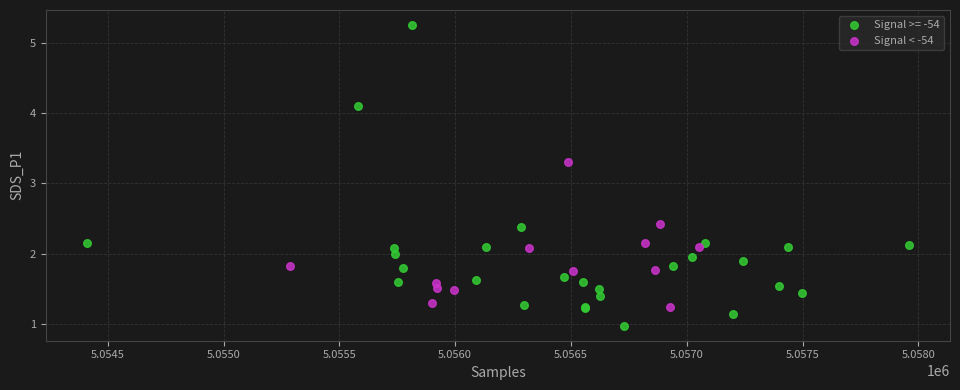

Which series has the largest Y range (max minus min)?

Signal >= -54